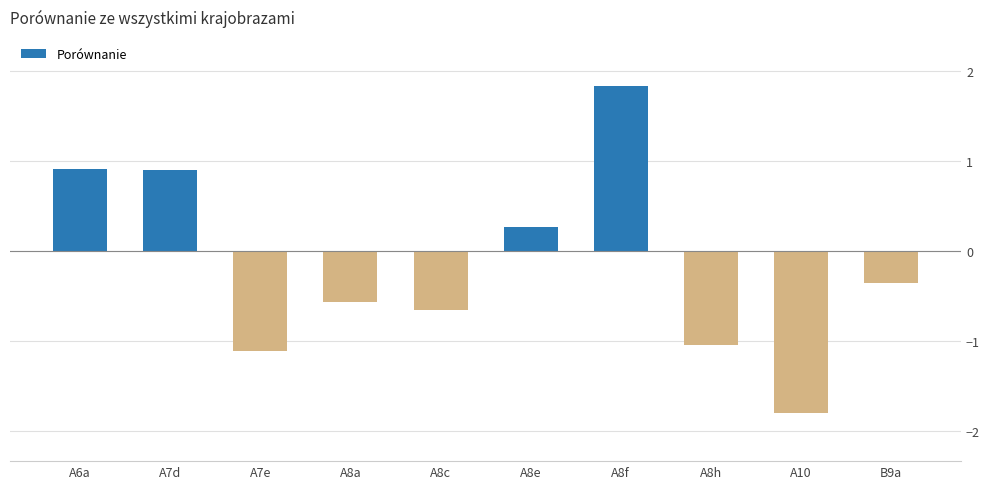

What value does the data have at A6a?

0.9